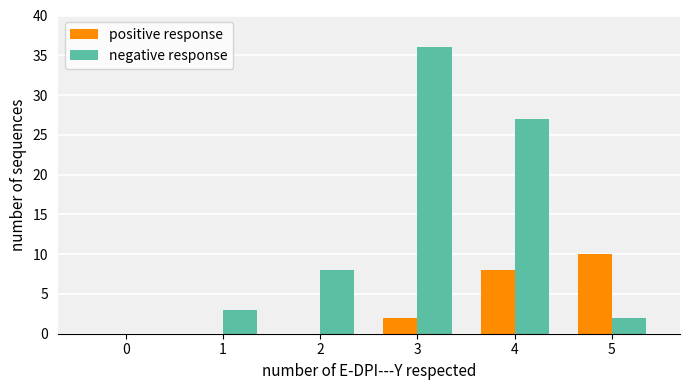

What are all the series names shown in the legend?

positive response, negative response